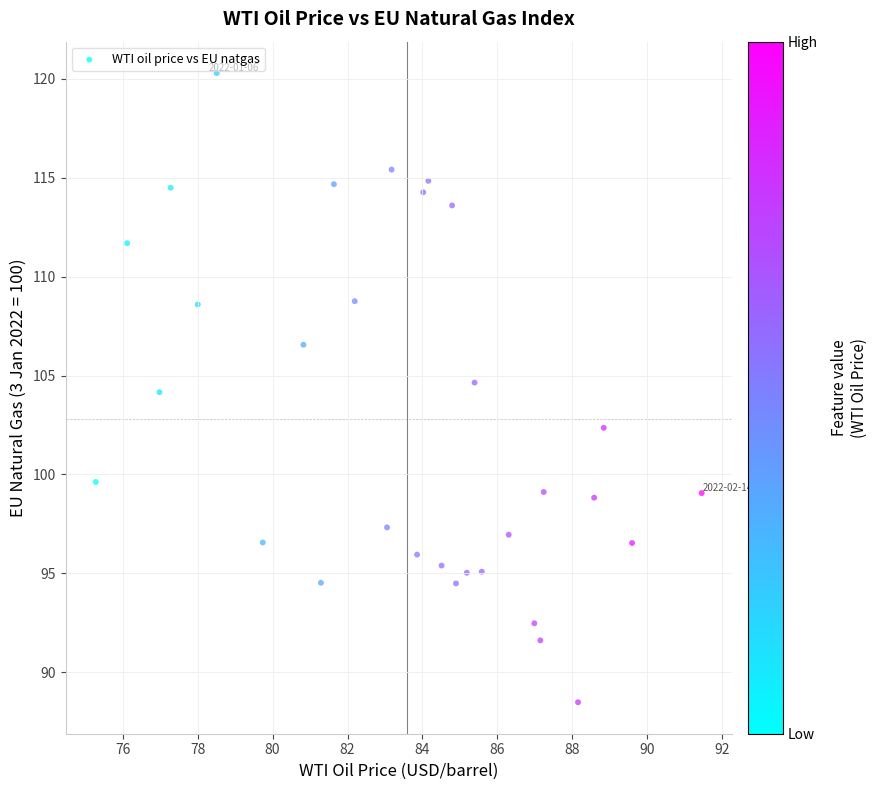

What is the range of Y values (max minus min)?

31.8